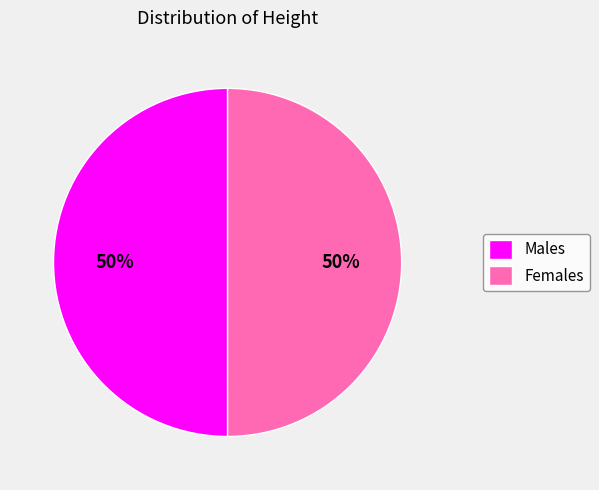

How many segments does this pie chart have?

2